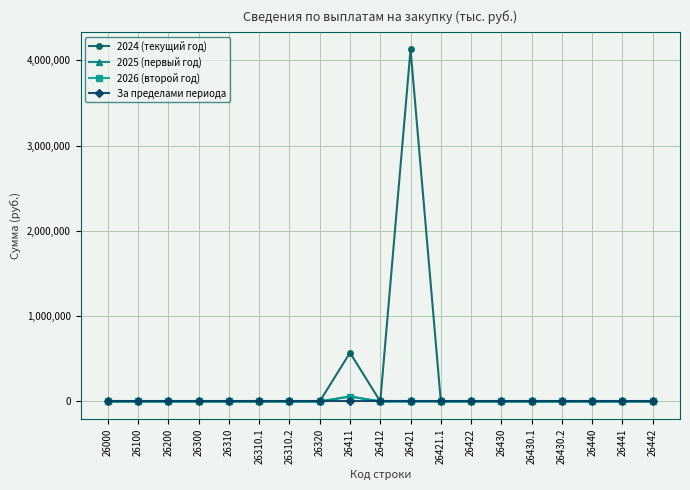

Is this an area chart (filled region under the line)?

No